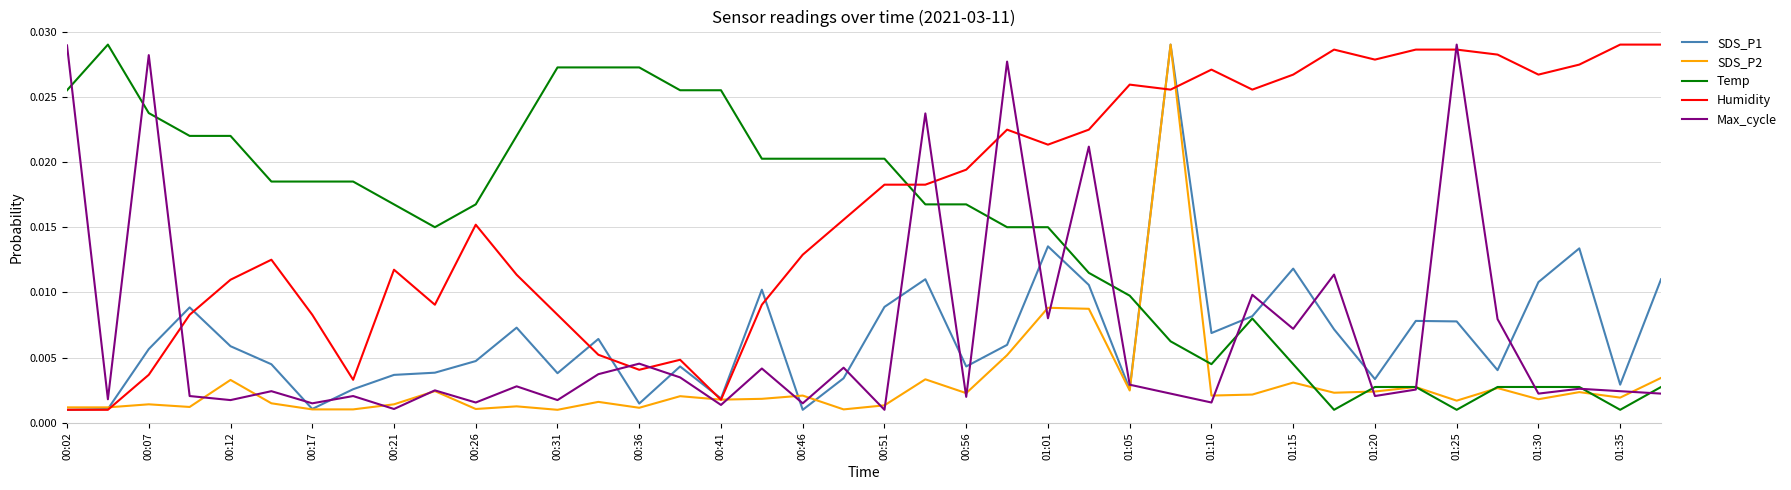

Which series has the largest total across all categories?

Humidity